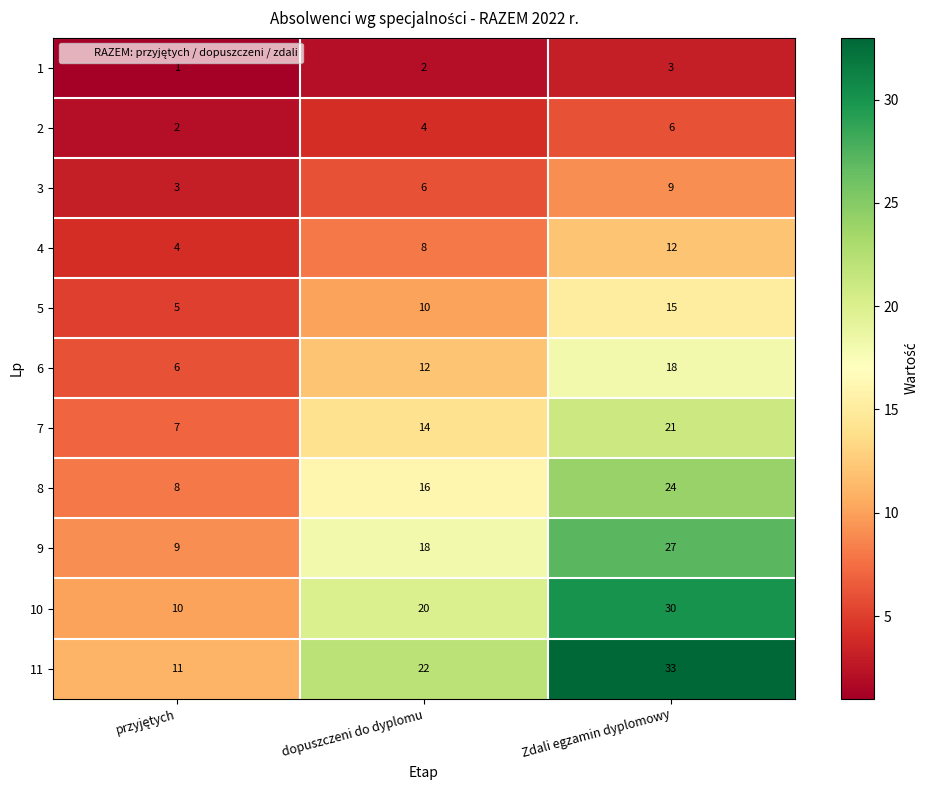

How many values in the 5 series are below 10?

1